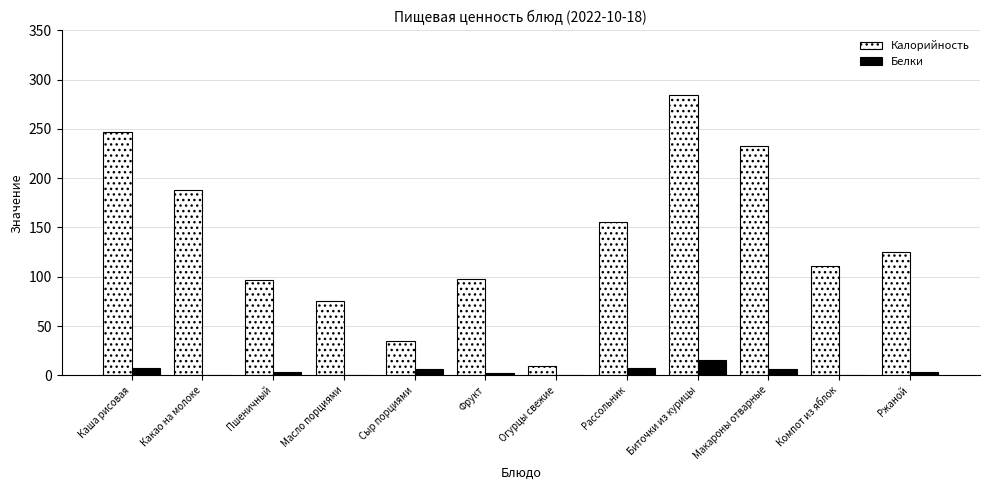

What is the sum of all Калорийность values?

1659.0